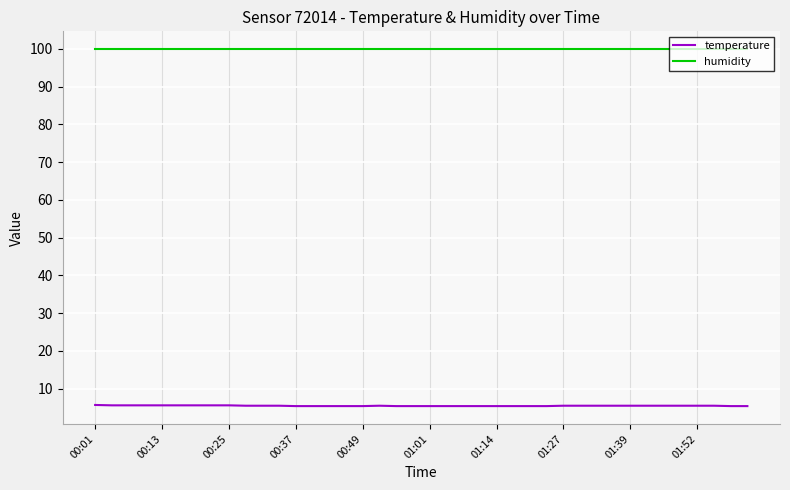

What is the minimum value shown in the chart?

5.4